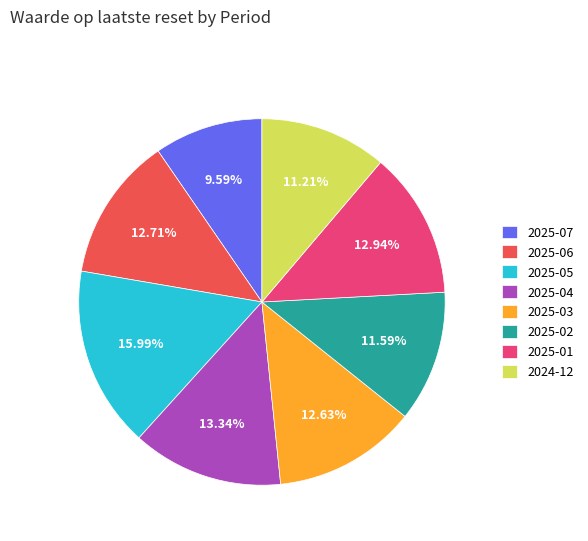

Is there a majority slice in this chart?

No